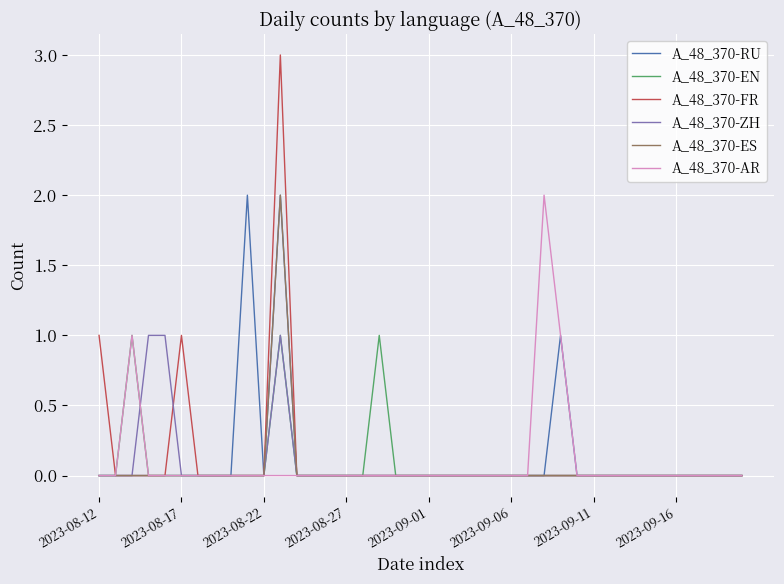

Count the A_48_370-FR values in the range 0 to 1.

39